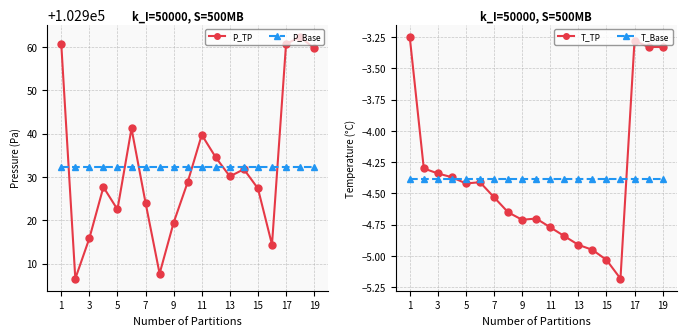

At how many categories does at least one series exceed 44511?

19